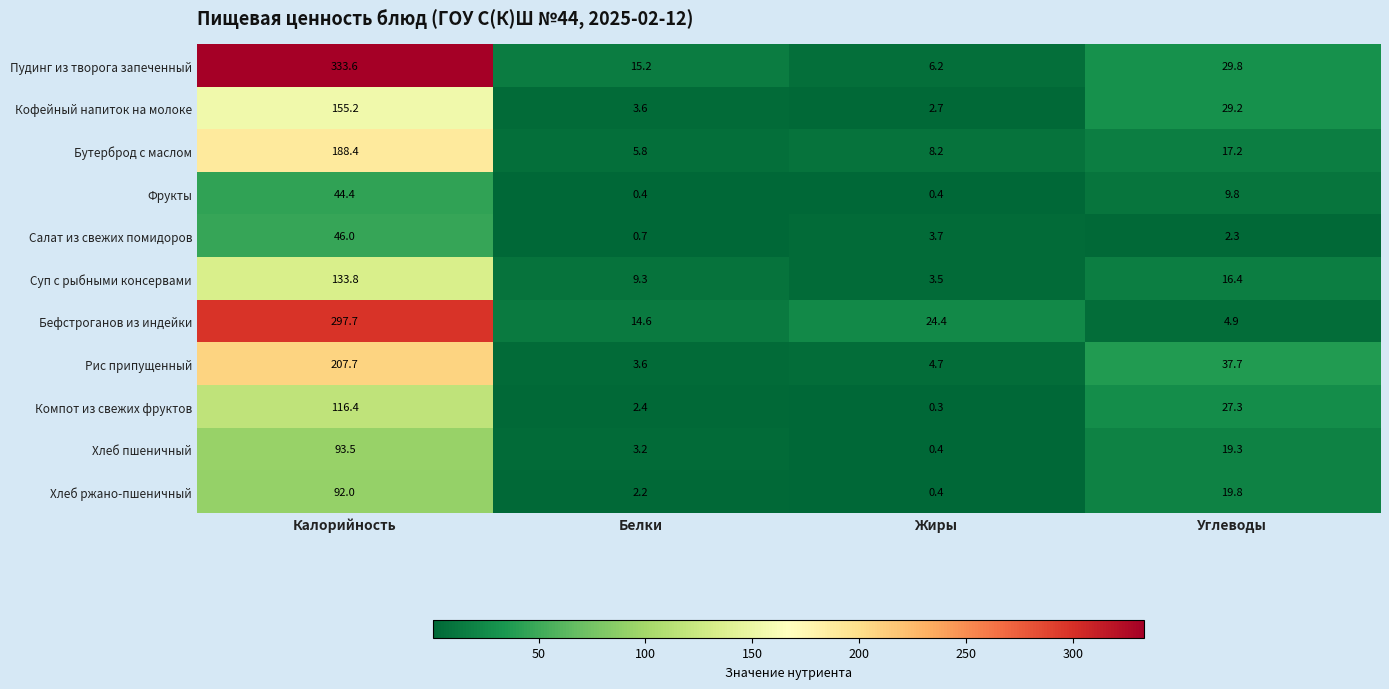

What is the total value across all series at Белки?

61.0